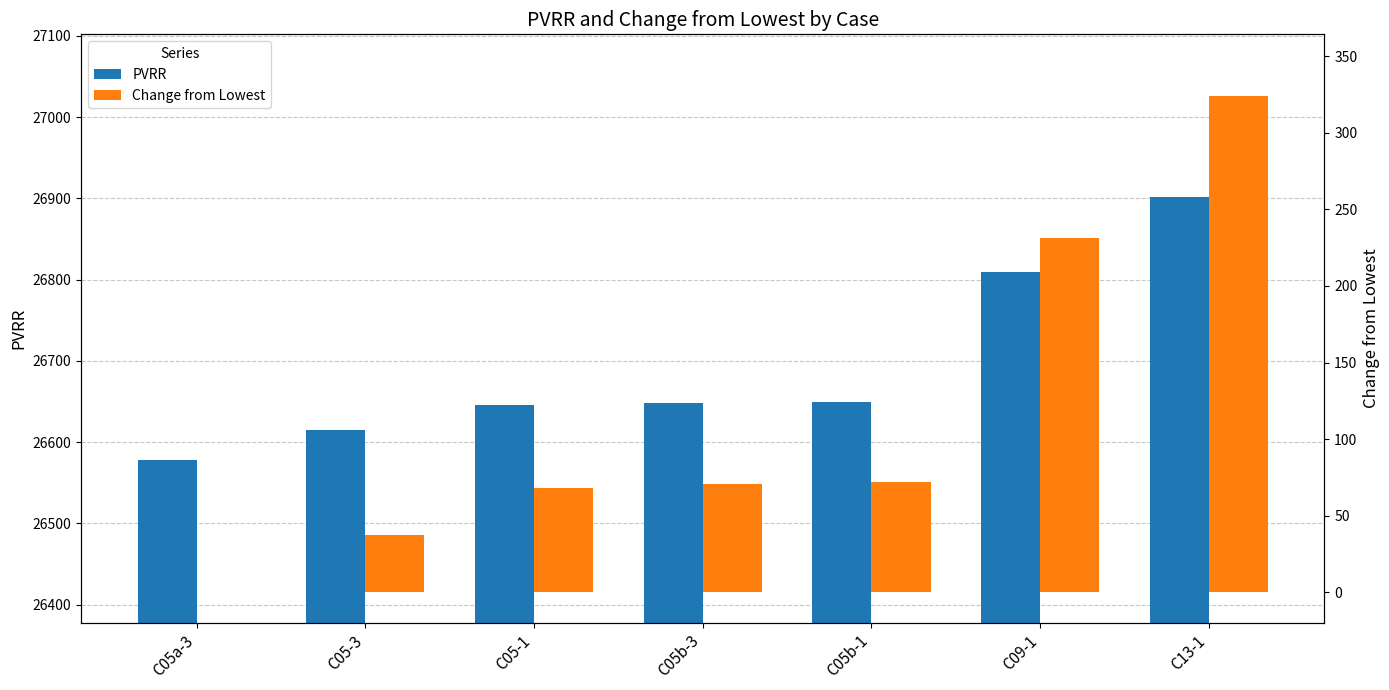

How many data points does each series have?

7